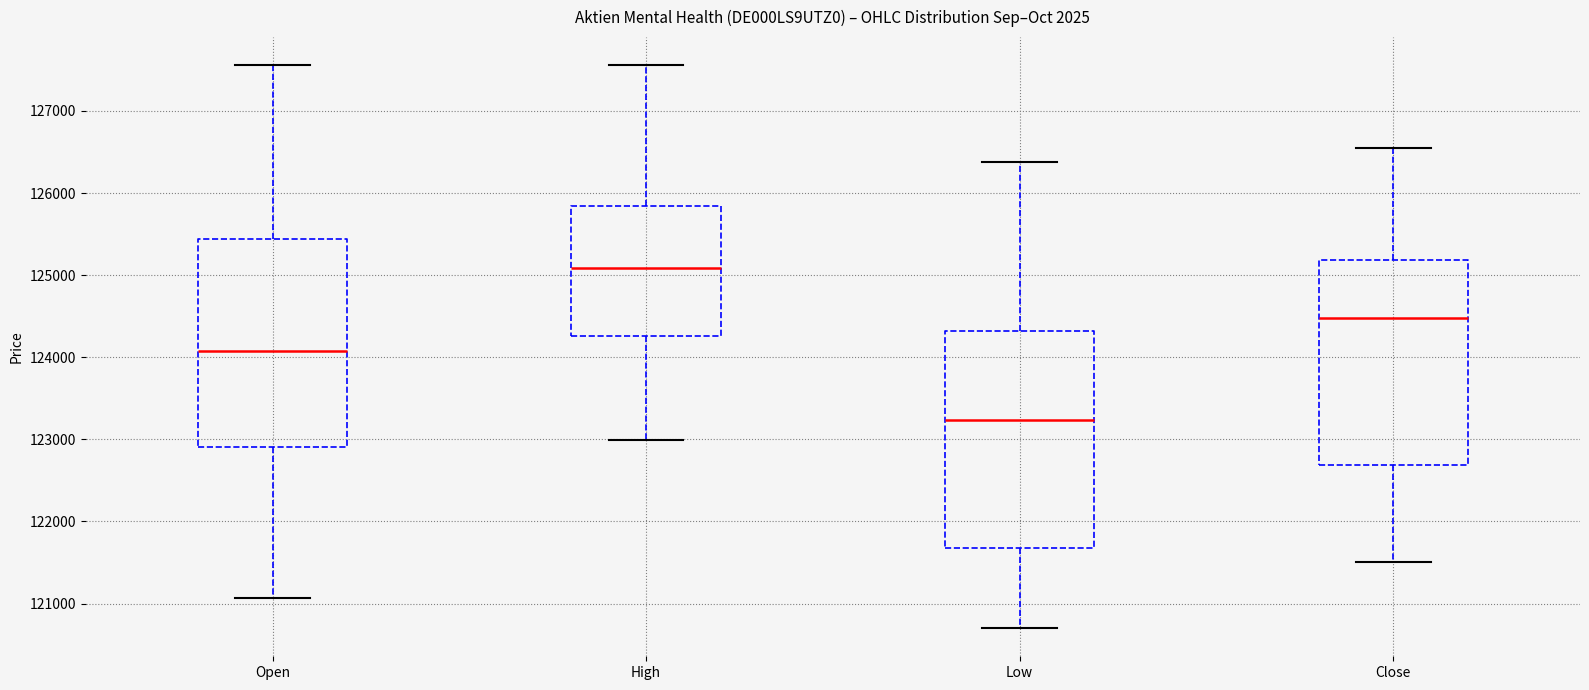

Reading left to right, read every box against the y-axis: the position of its median line, the range the box covers, and the ends of its whiskers. The values are not printed on the chart, so give them approximately, as read against the axis.

Open: median 124100, box 122900 to 125400, whiskers 121100 to 127600
High: median 125100, box 124300 to 125800, whiskers 123000 to 127600
Low: median 123200, box 121700 to 124300, whiskers 120700 to 126400
Close: median 124500, box 122700 to 125200, whiskers 121500 to 126500